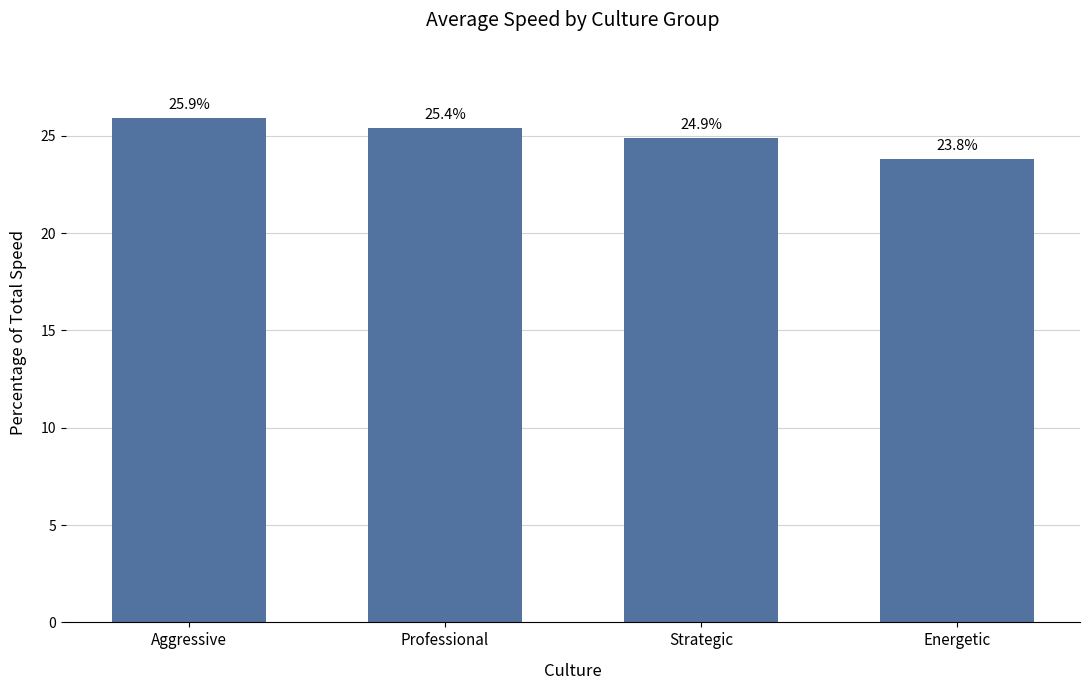

The value at Energetic is 15.3. True or false?

False